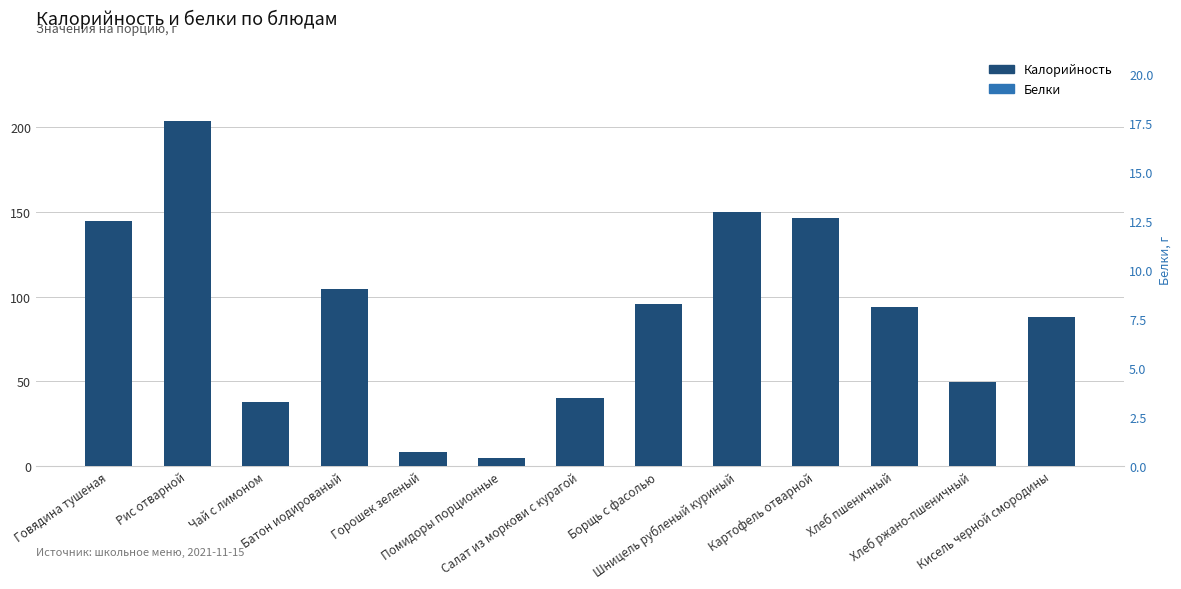

What is the value of the Белки bar at the 5th from the left?

0.6